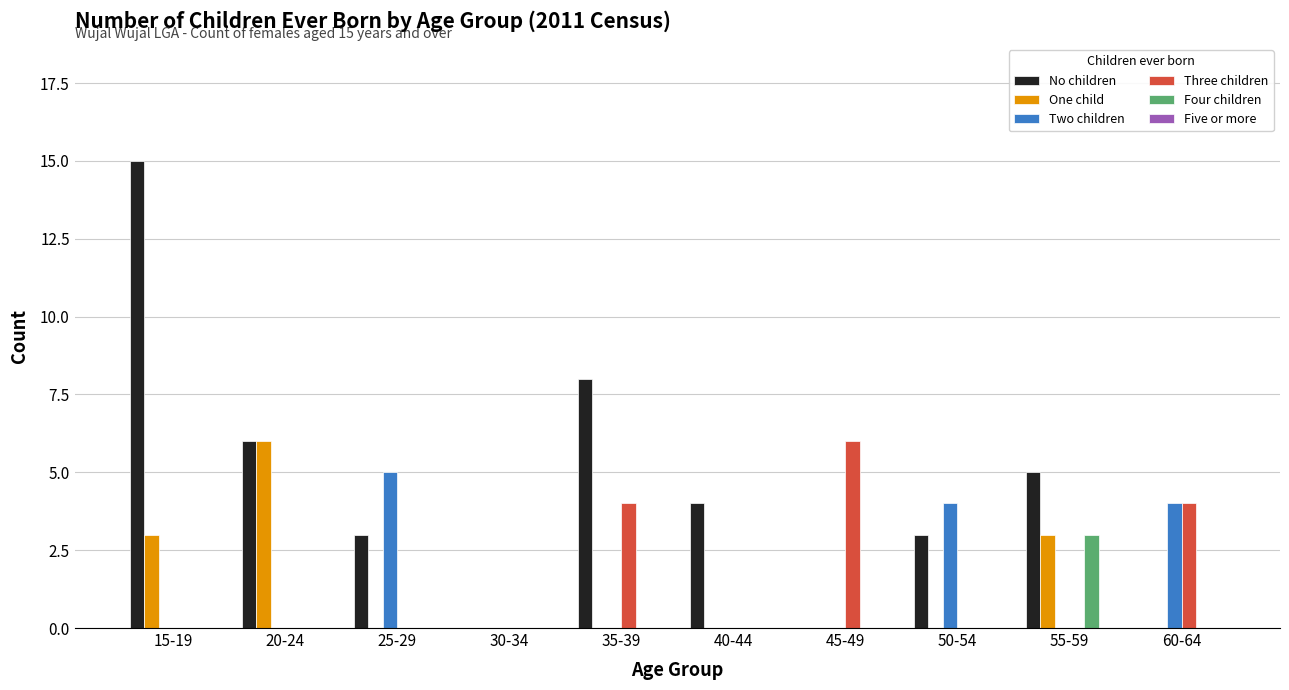

Is the value of Two children at 15-19 greater than the value of One child at 15-19?

No